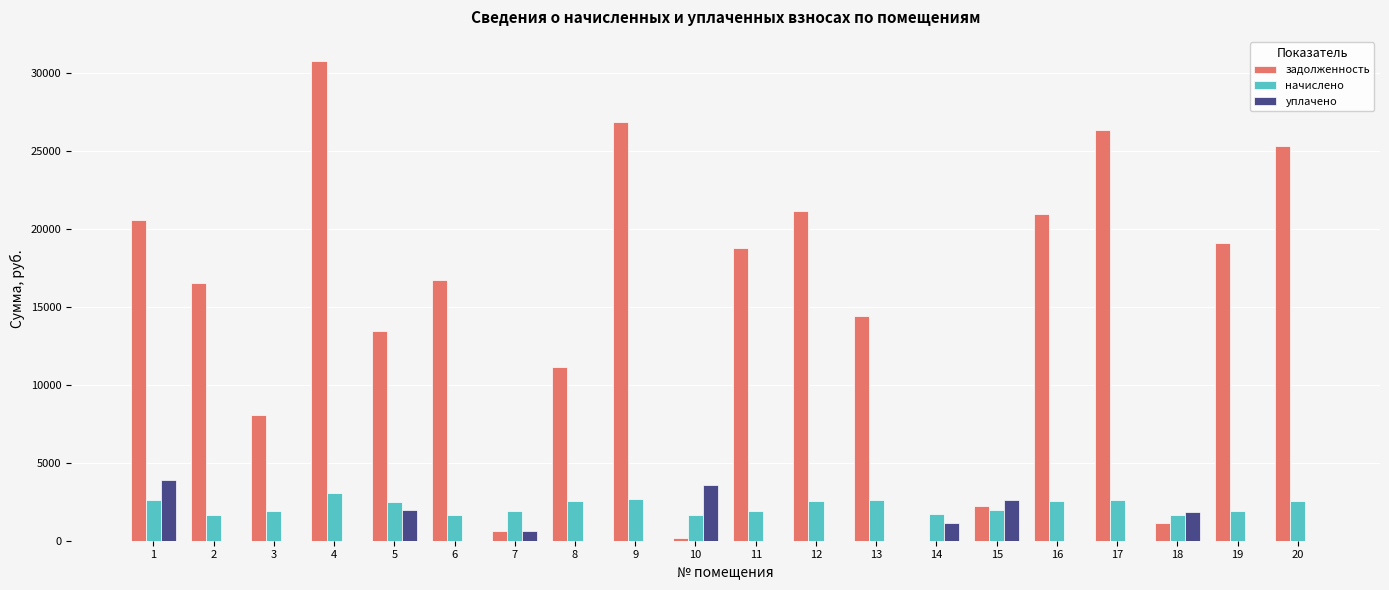

What is the total value across all series at 1?

27052.2